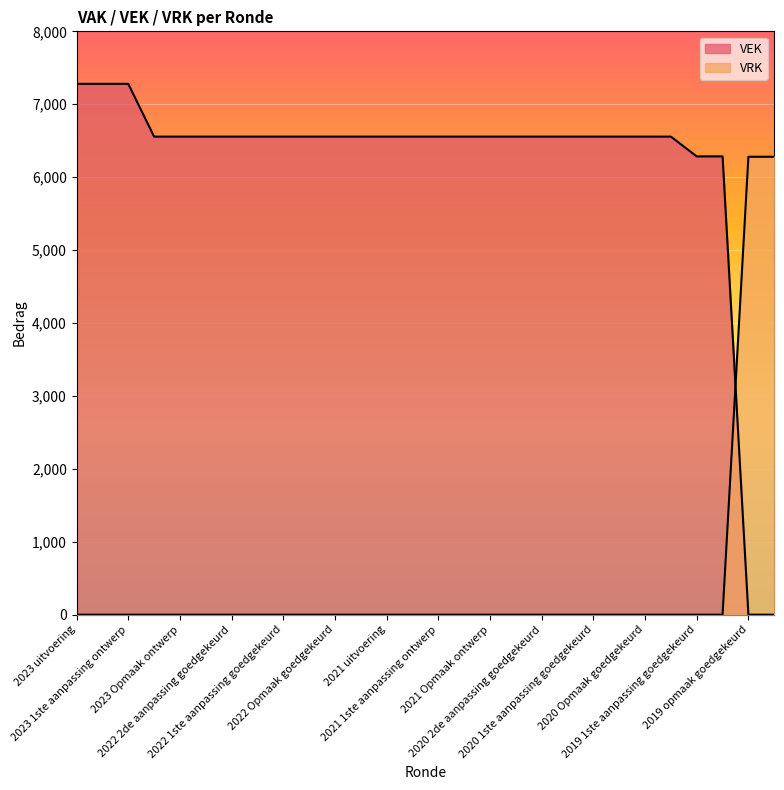

Which label corresponds to the smallest value in the chart?

2019 opmaak goedgekeurd